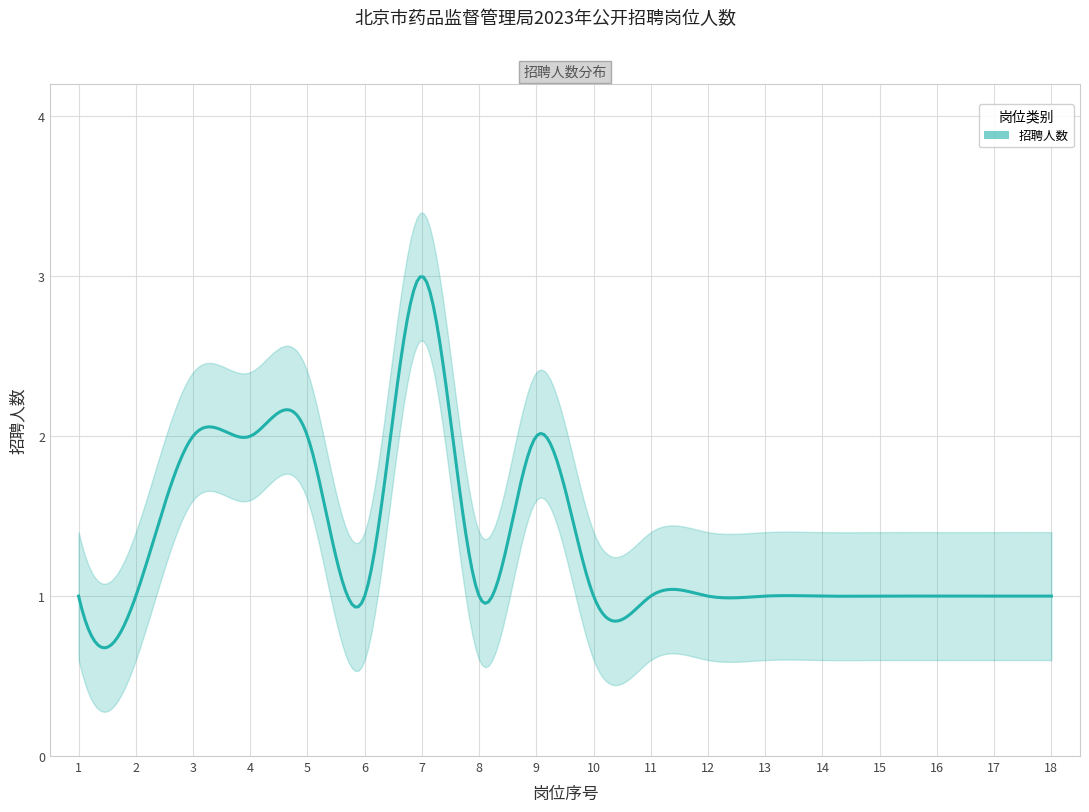

Count the number of values greater than 1.

5